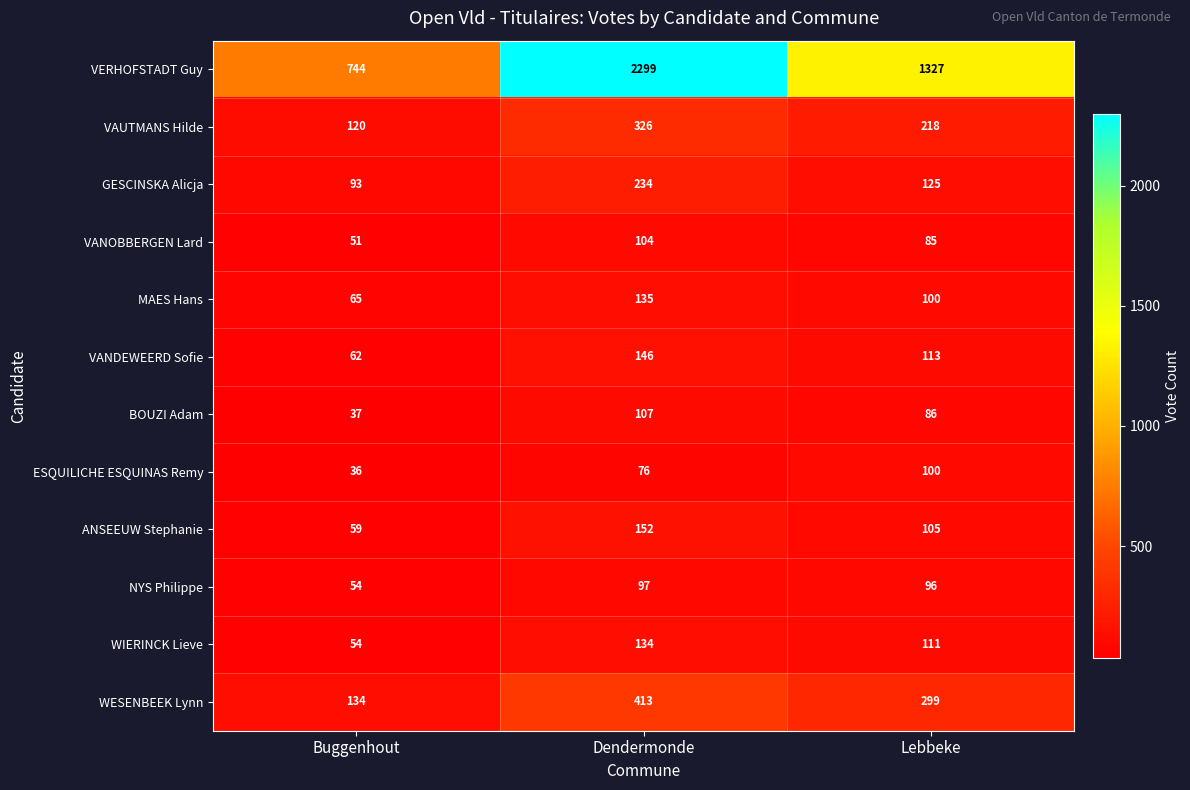

What is the approximate value of GESCINSKA Alicja at Buggenhout?

93